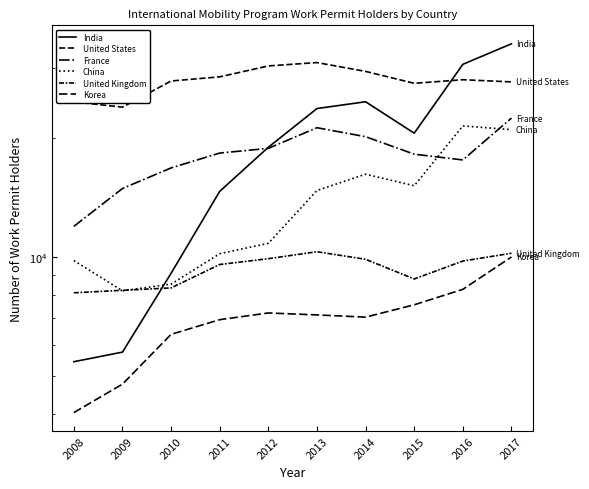

Which series has the largest total across all categories?

United States